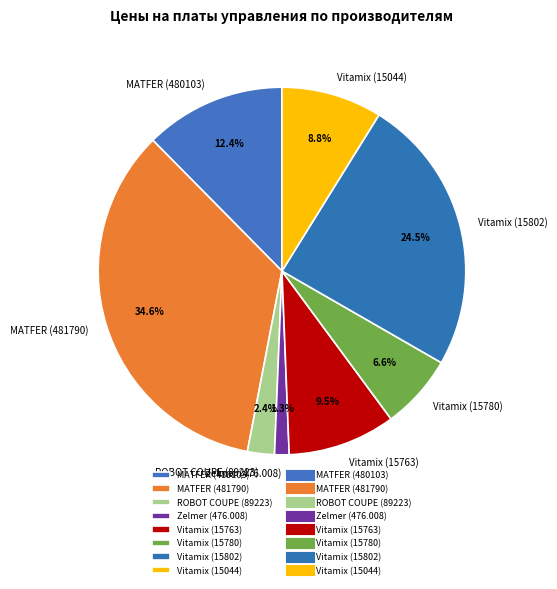

Is the sum of MATFER (481790) and Vitamix (15763) greater than half?

No